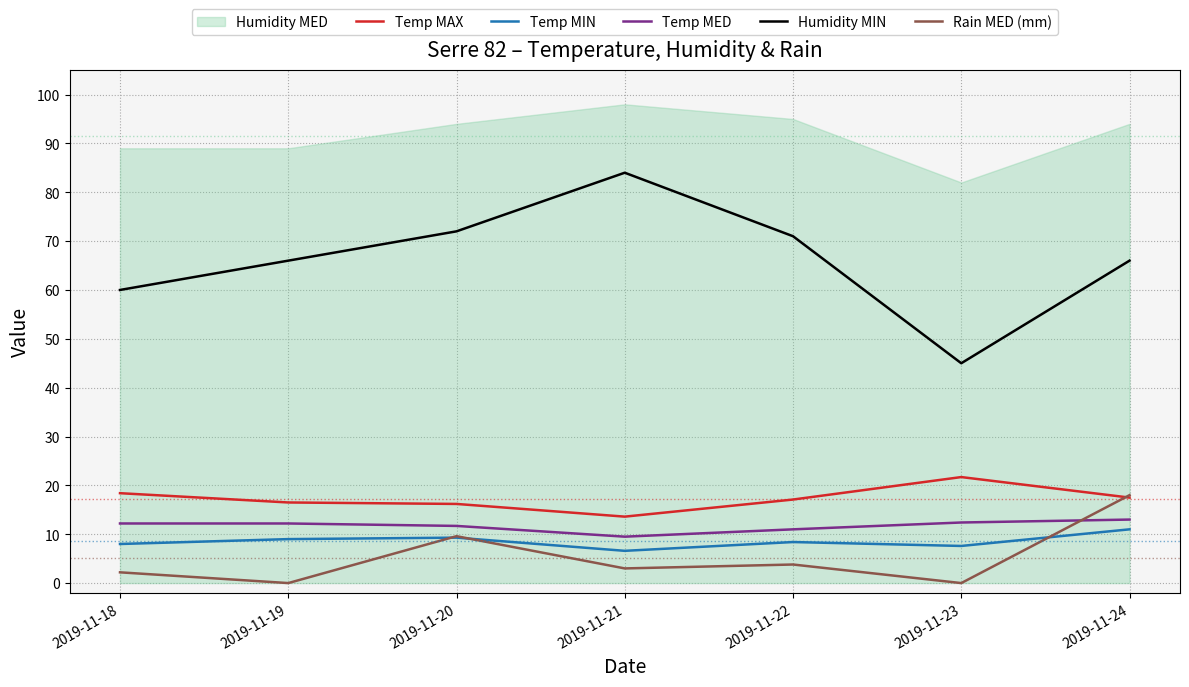

Between 2019-11-18 and 2019-11-21, which series saw the biggest shift?

Humidity MIN